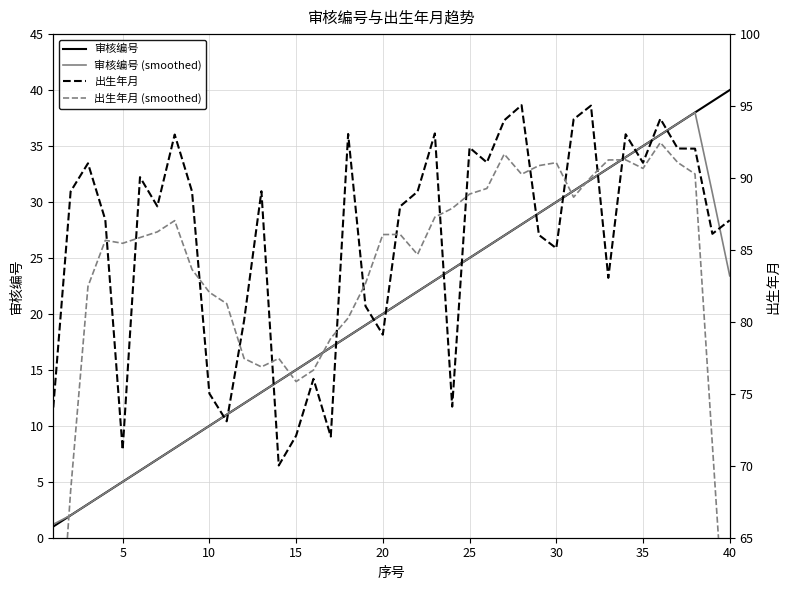

Is it true that 审核编号 equals 15.0 at 15?

True